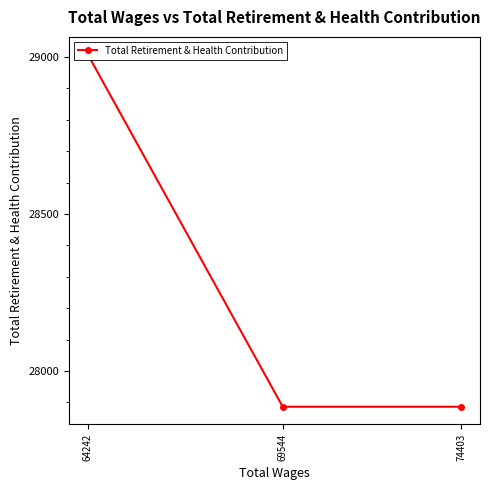

What is the smallest value displayed?

27886